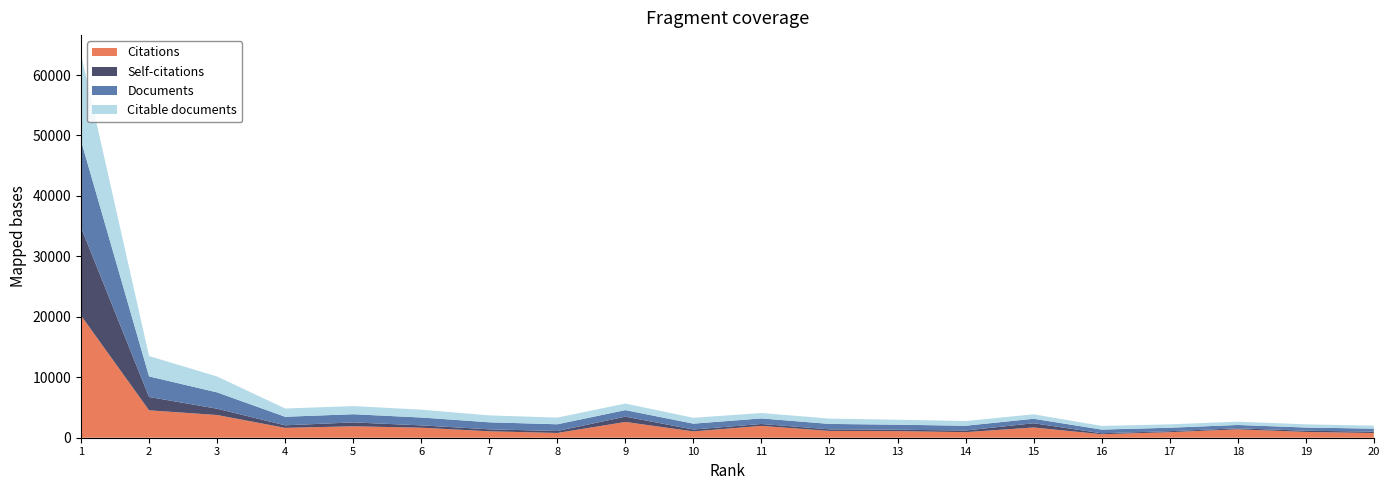

Reading left to right, extract all data points from this chart.

Citations: China=20212	India=4533	United States=3757	Germany=1632	Iran=1891	South Korea=1656	Japan=1066	Russian Federation=789	Saudi Arabia=2608	Turkey=1048	United Kingdom=1962	France=1125	Spain=1092	Italy=921	Egypt=1694	Brazil=578	Canada=917	Australia=1386	Malaysia=958	Pakistan=779
Self-citations: China=14573	India=2207	United States=1045	Germany=421	Iran=646	South Korea=386	Japan=323	Russian Federation=322	Saudi Arabia=876	Turkey=307	United Kingdom=314	France=261	Spain=228	Italy=275	Egypt=701	Brazil=160	Canada=163	Australia=172	Malaysia=199	Pakistan=228
Documents: China=14351	India=3405	United States=2699	Germany=1415	Iran=1353	South Korea=1303	Japan=1162	Russian Federation=1113	Saudi Arabia=1085	Turkey=973	United Kingdom=917	France=897	Spain=836	Italy=786	Egypt=743	Brazil=610	Canada=569	Australia=552	Malaysia=530	Pakistan=494
Citable documents: China=14294	India=3367	United States=2629	Germany=1363	Iran=1345	South Korea=1298	Japan=1146	Russian Federation=1105	Saudi Arabia=1085	Turkey=969	United Kingdom=896	France=879	Spain=824	Italy=774	Egypt=738	Brazil=604	Canada=564	Australia=546	Malaysia=529	Pakistan=494